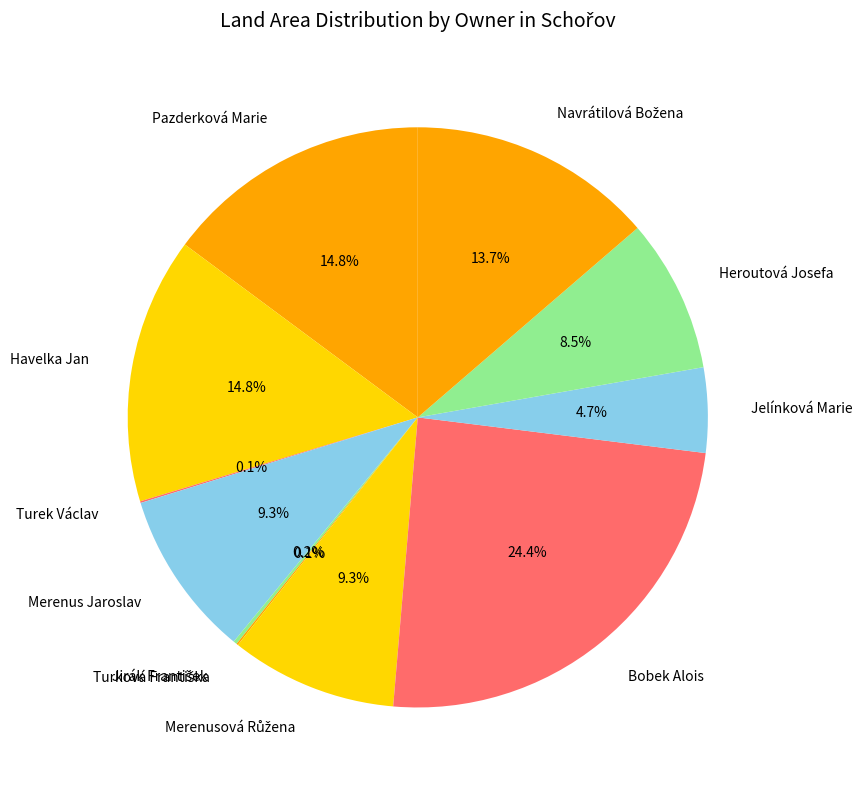

Is there any slice that represents more than half of the pie?

No